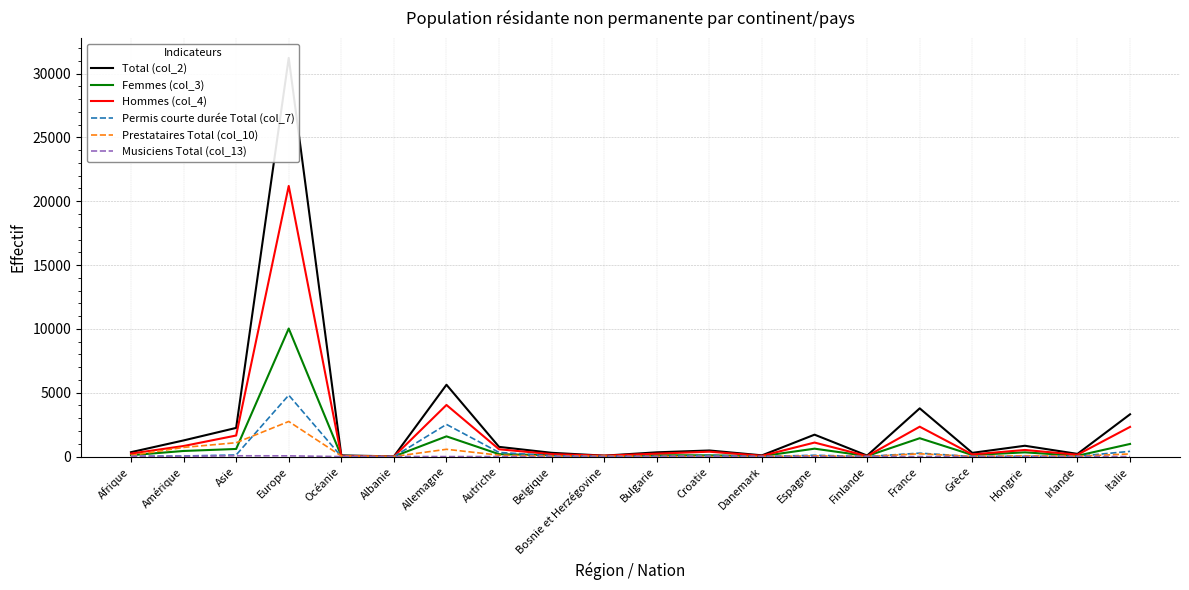

What is the maximum value for Prestataires Total (col_10)?

2749